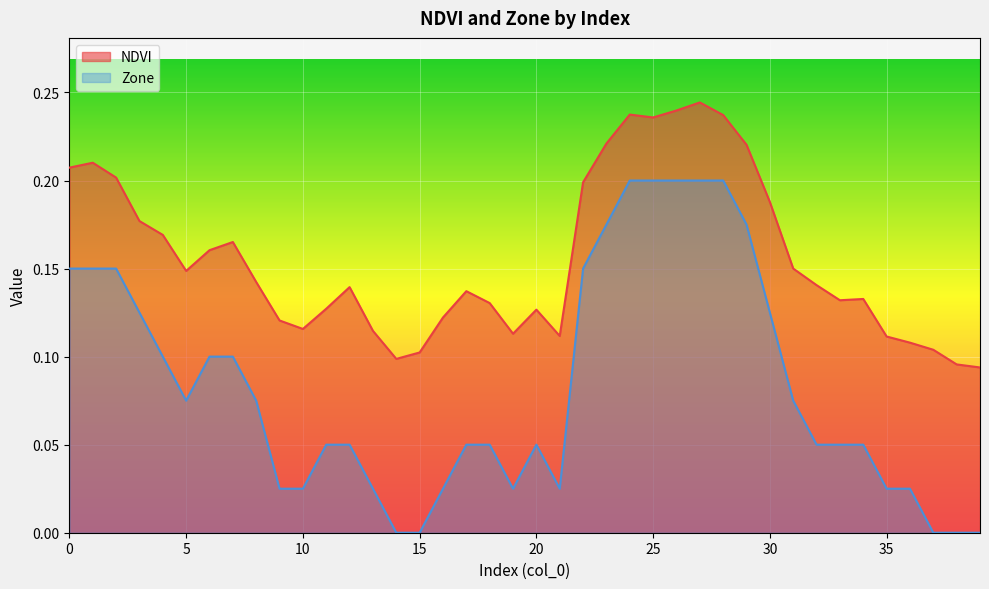

Which label corresponds to the smallest value in the chart?

14